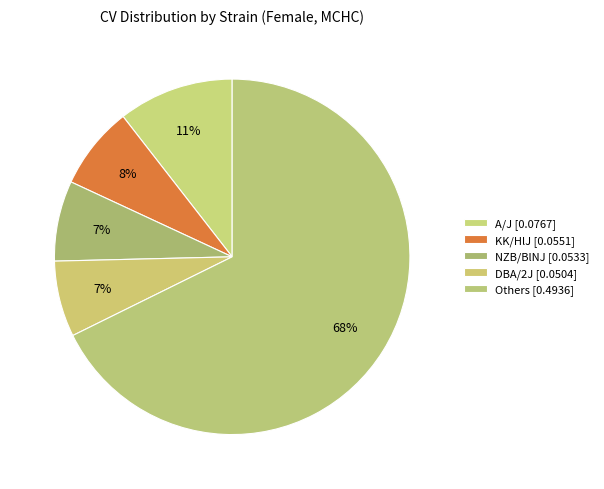

How many slices are in this pie chart?

5